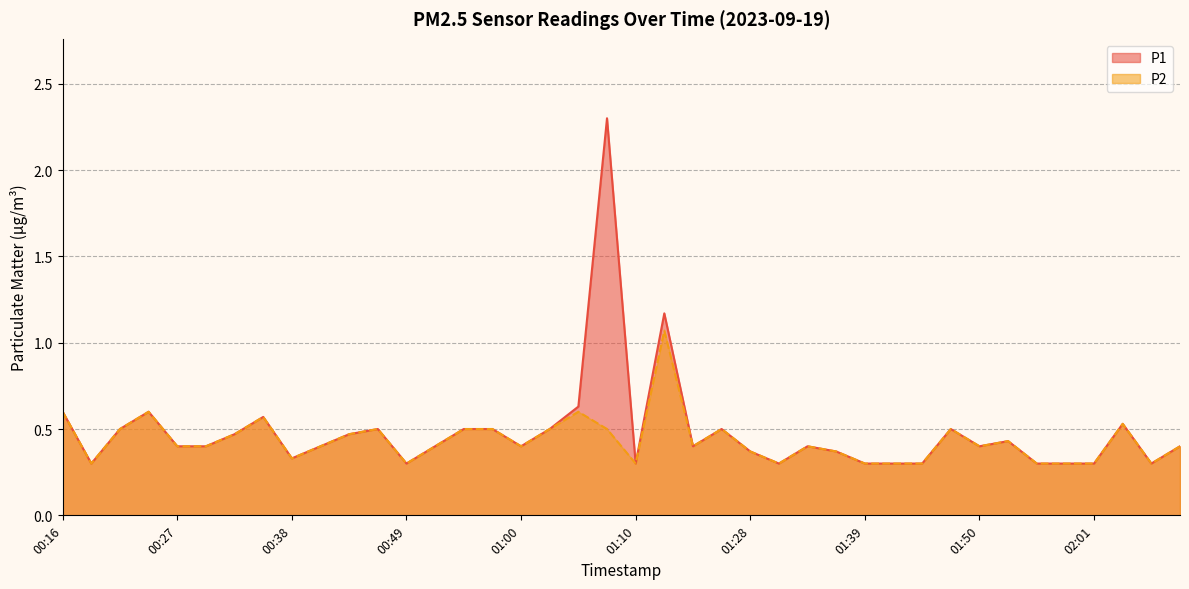

Reading left to right, extract all data points from this chart.

P1: 00:16=0.6	00:19=0.3	00:21=0.5	00:24=0.6	00:27=0.4	00:29=0.4	00:32=0.5	00:35=0.6	00:38=0.3	00:40=0.4	00:43=0.5	00:46=0.5	00:49=0.3	00:52=0.4	00:54=0.5	00:57=0.5	01:00=0.4	01:02=0.5	01:05=0.6	01:08=2.3	01:10=0.3	01:16=1.2	01:19=0.4	01:22=0.5	01:28=0.4	01:31=0.3	01:34=0.4	01:36=0.4	01:39=0.3	01:41=0.3	01:44=0.3	01:47=0.5	01:50=0.4	01:53=0.4	01:56=0.3	01:58=0.3	02:01=0.3	02:04=0.5	02:07=0.3	02:09=0.4
P2: 00:16=0.6	00:19=0.3	00:21=0.5	00:24=0.6	00:27=0.4	00:29=0.4	00:32=0.5	00:35=0.6	00:38=0.3	00:40=0.4	00:43=0.5	00:46=0.5	00:49=0.3	00:52=0.4	00:54=0.5	00:57=0.5	01:00=0.4	01:02=0.5	01:05=0.6	01:08=0.5	01:10=0.3	01:16=1.1	01:19=0.4	01:22=0.5	01:28=0.4	01:31=0.3	01:34=0.4	01:36=0.4	01:39=0.3	01:41=0.3	01:44=0.3	01:47=0.5	01:50=0.4	01:53=0.4	01:56=0.3	01:58=0.3	02:01=0.3	02:04=0.5	02:07=0.3	02:09=0.4